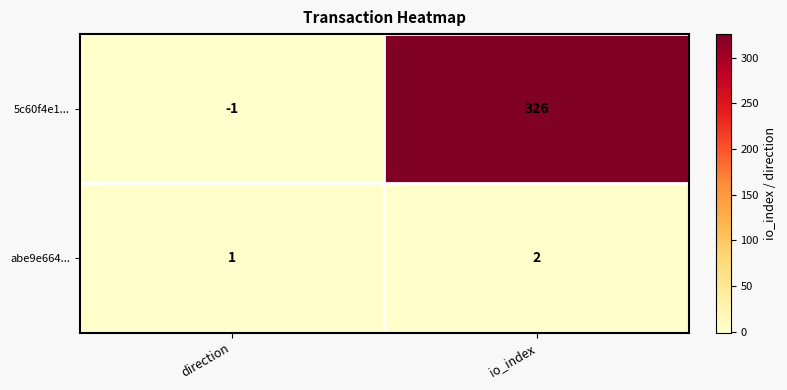

What is the sum of the abe9e664... values at direction and io_index?

3